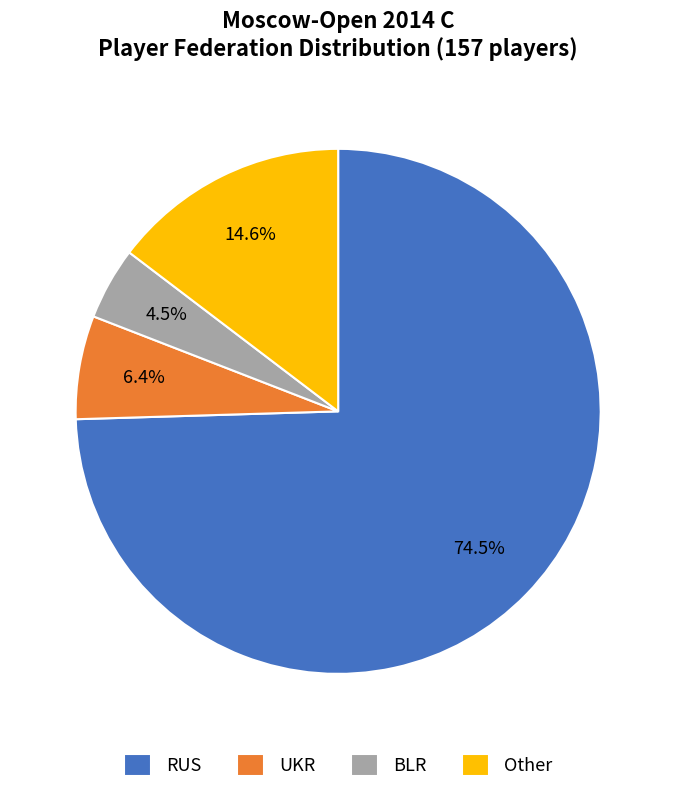

To the nearest percent, what is the combined percentage of BLR and UKR?

11%